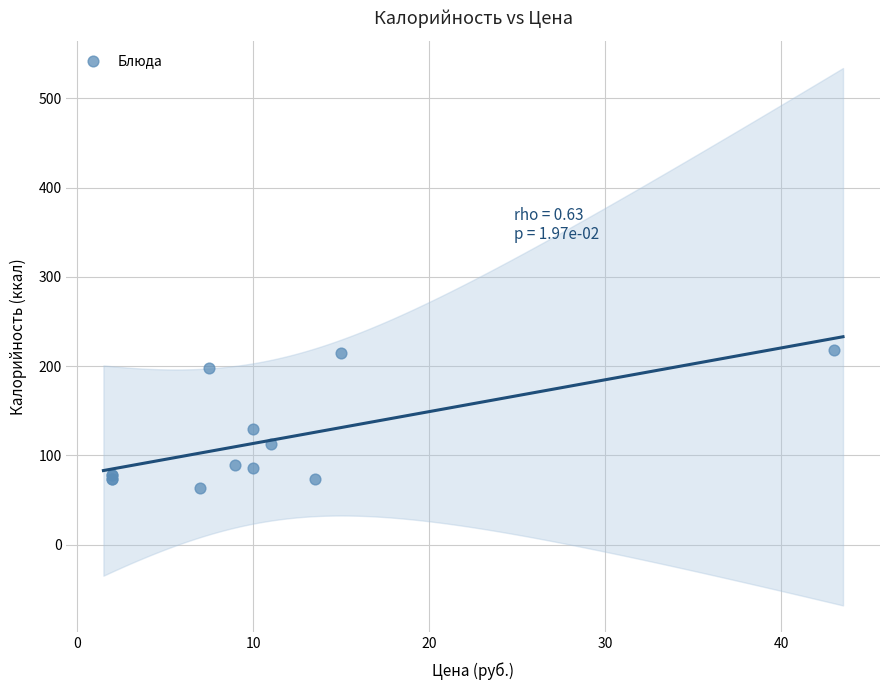

What Y value in the scatter plot is closest to 140?

130